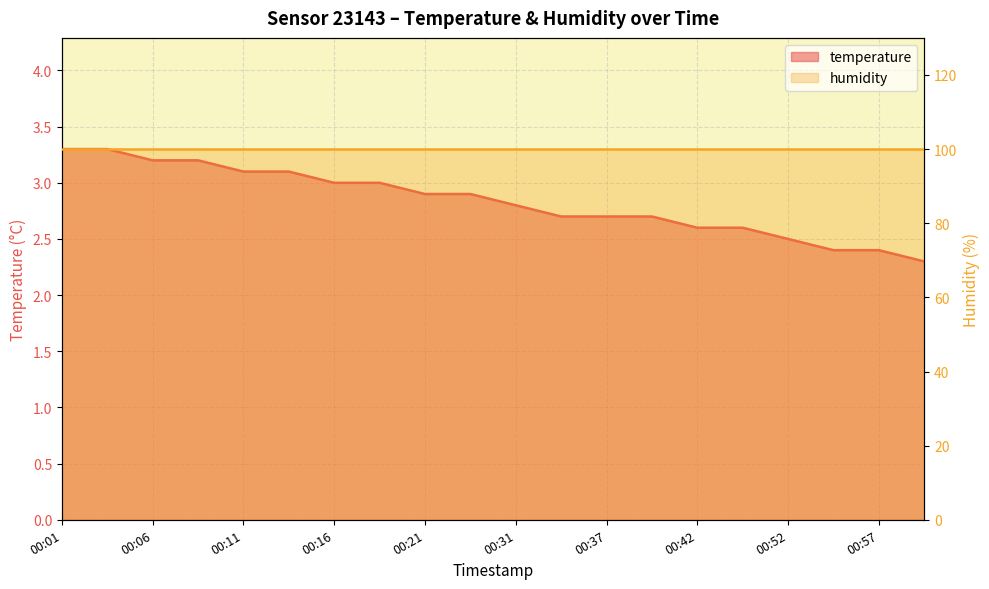

What is the difference between the maximum and minimum values?

1.0